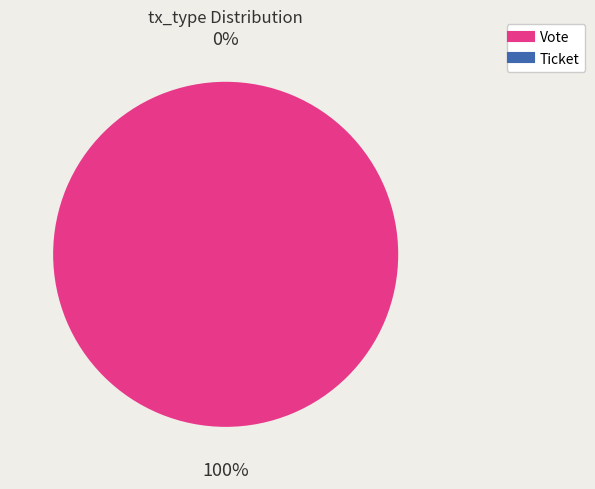

To the nearest percent, what percentage of the pie is Vote?

100%